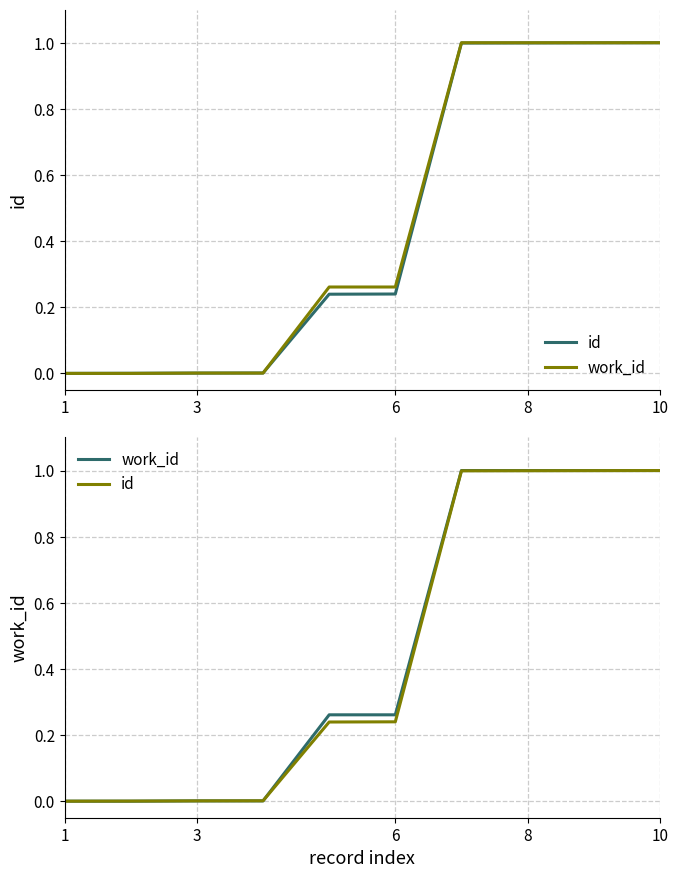

Which series changed the most between 8 and 7?

work_id